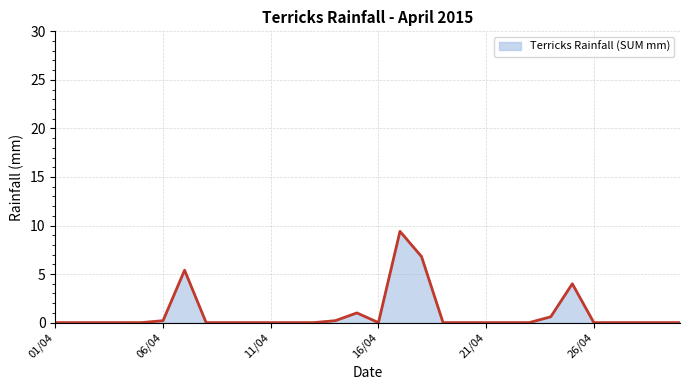

What is the greatest value displayed?

9.4